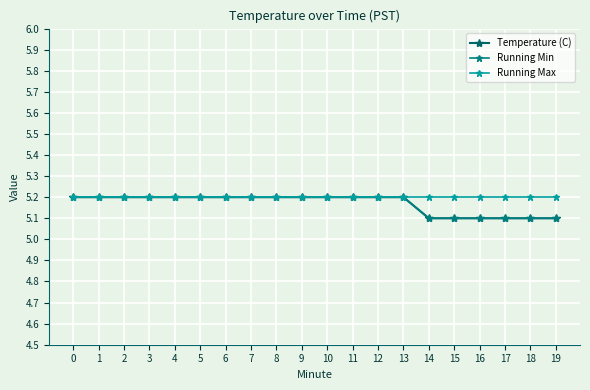

True or false: Running Min and Temperature (C) intersect in this chart.

False